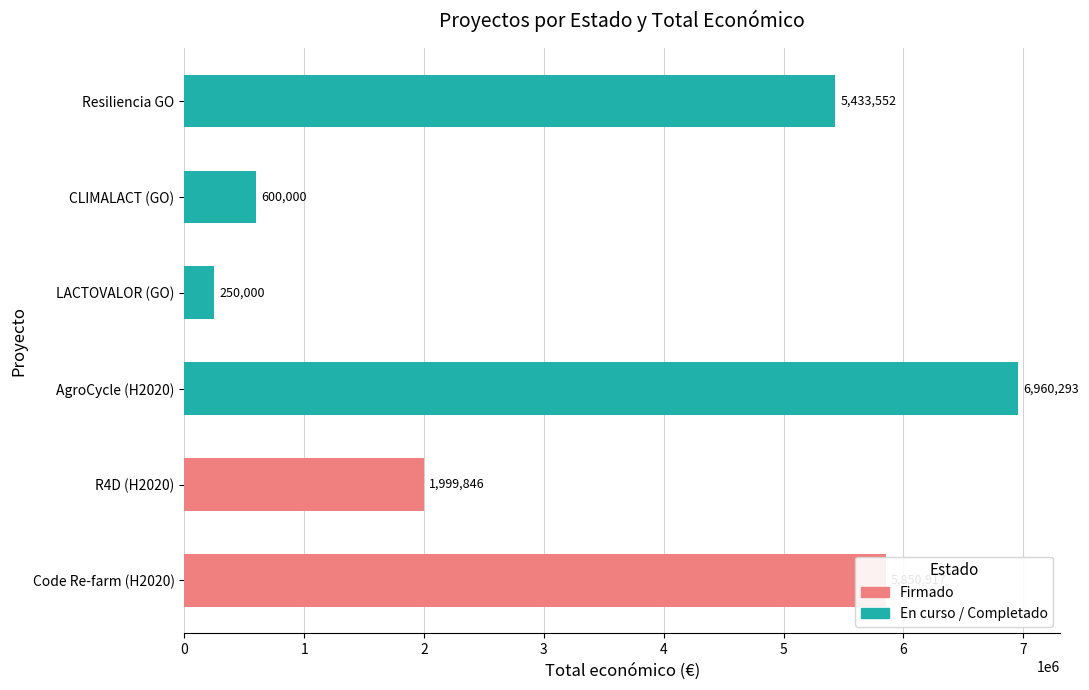

What is the sum of all values?

21094608